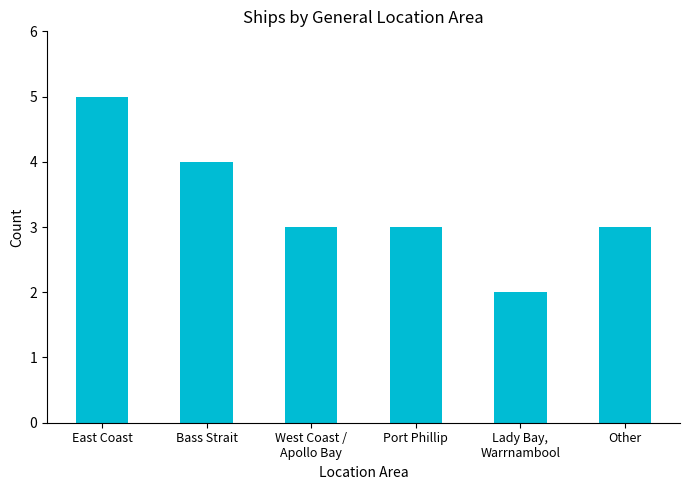

How many series are shown in this chart?

1